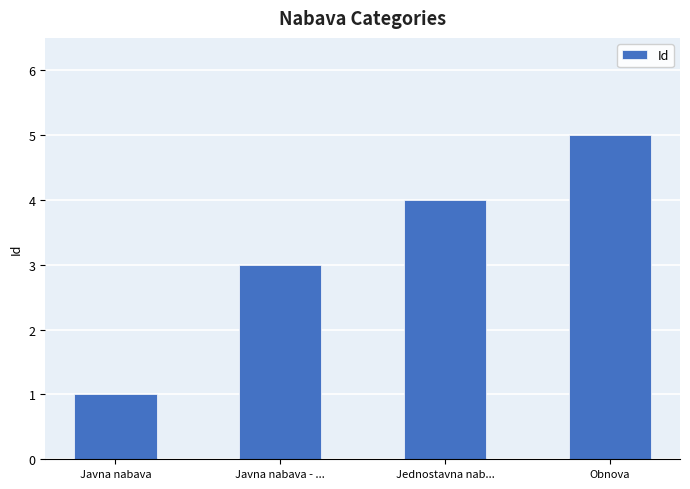

Which has a higher value, Javna nabava - ... or Jednostavna nab...?

Jednostavna nab...